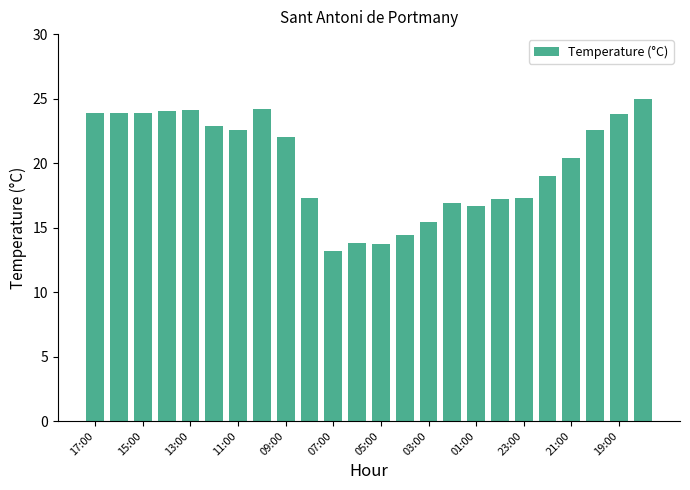

What is the difference between the maximum and minimum values?

11.8